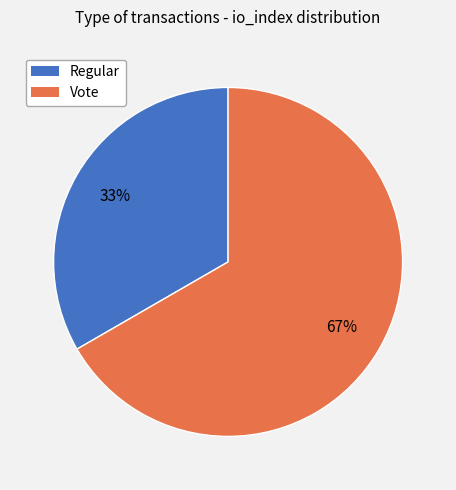

The Vote slice represents 55% of the pie. True or false?

False